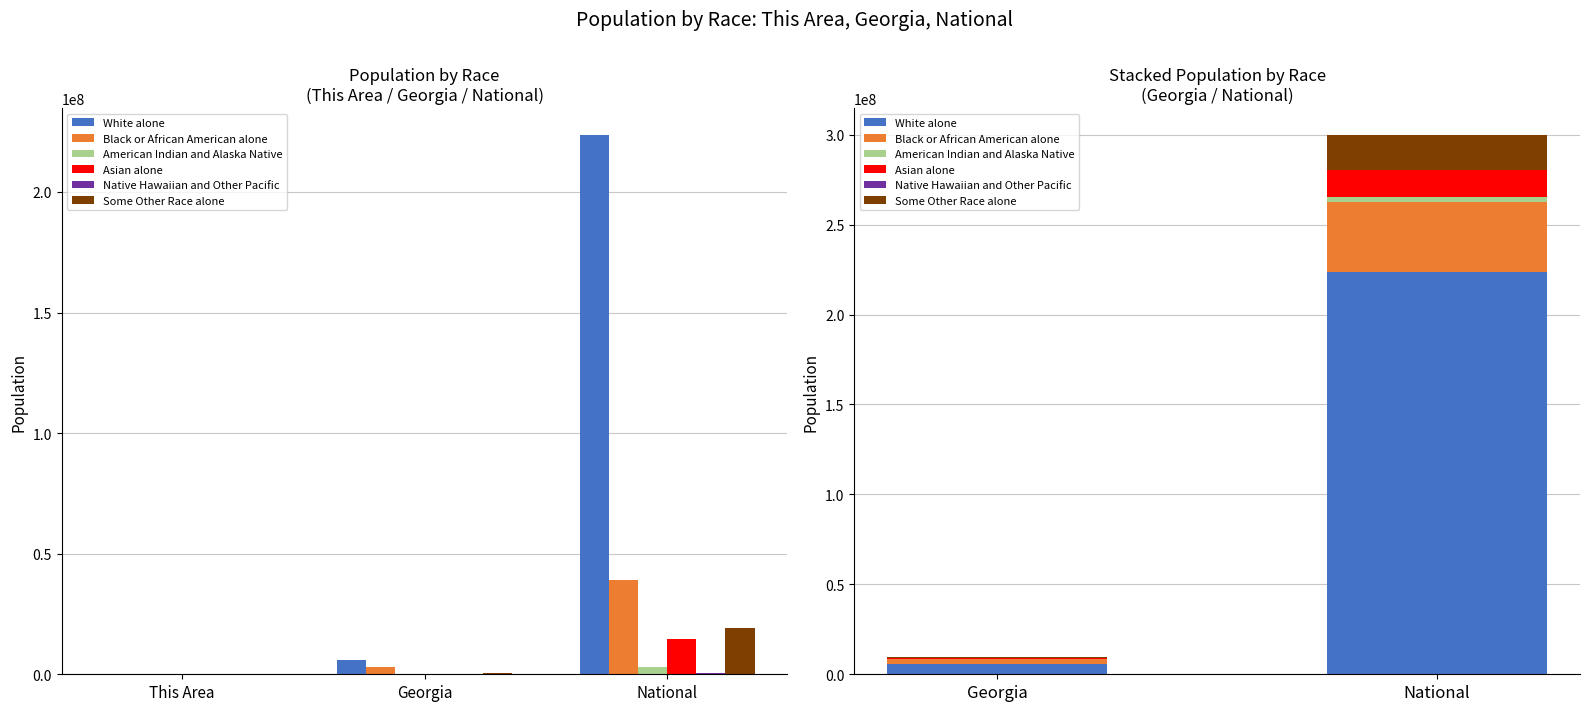

What is the average value of the Black or African American alone series?

20939877